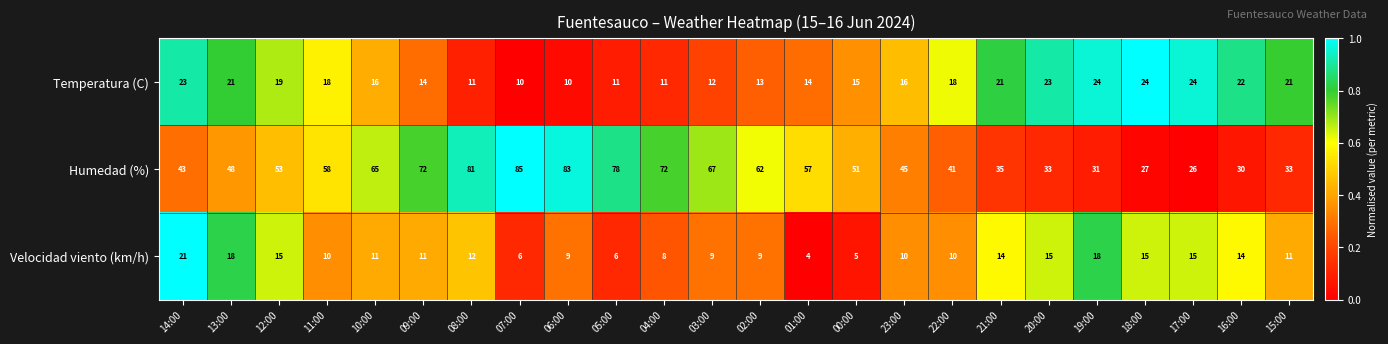

How many data points in Velocidad viento (km/h) are less than 11?

11